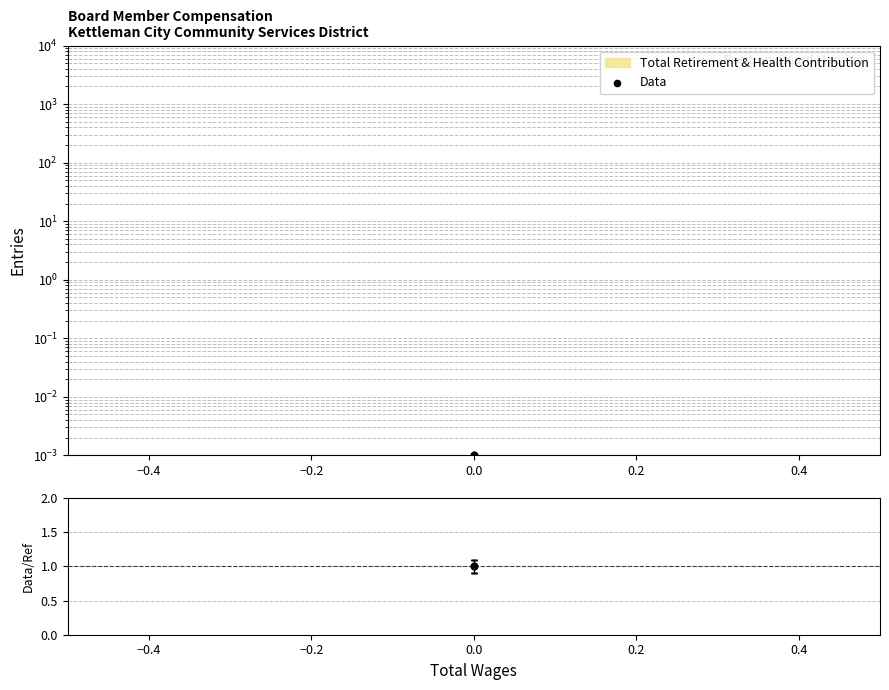

Which series has the widest spread of Y values?

Data